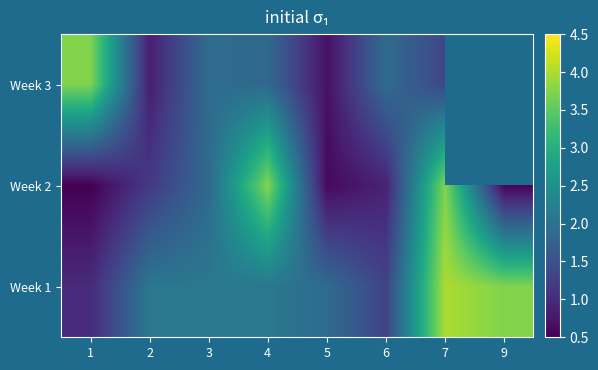

List the labels in order of Week 2 value, smallest first.

1, 9, 5, 6, 2, 3, 7, 4